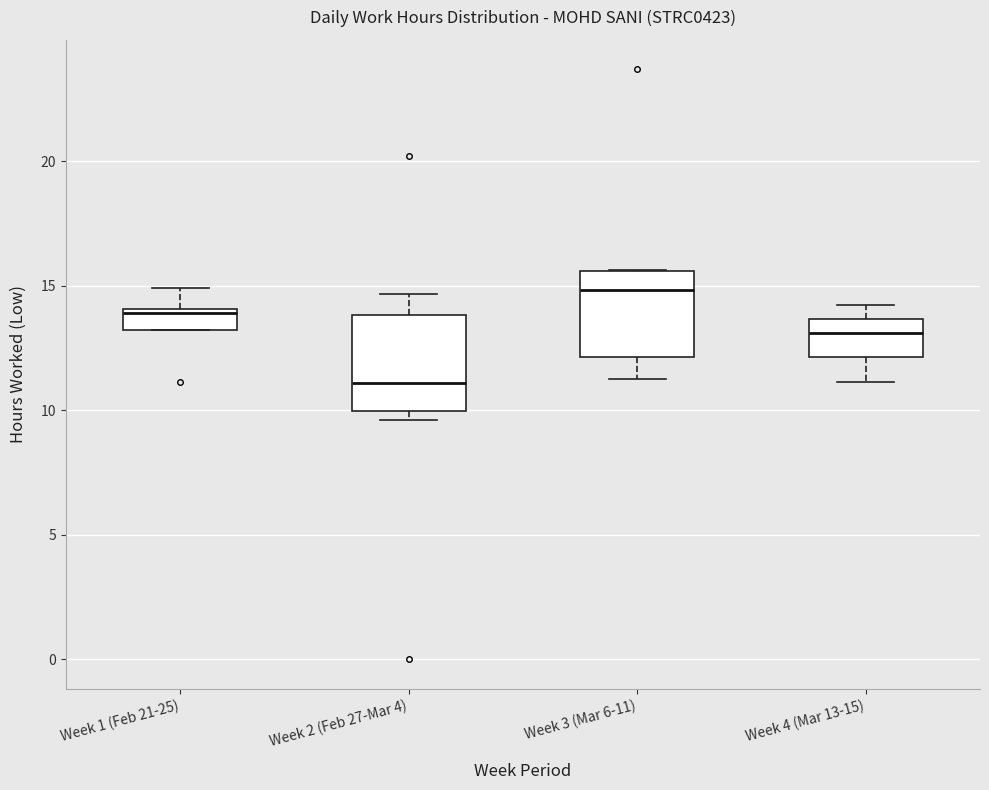

Where is the lower edge of the box for Week 2 (Feb 27-Mar 4) on the y-axis? The values are not printed on the chart, so give them approximately, as read against the axis.

10.0